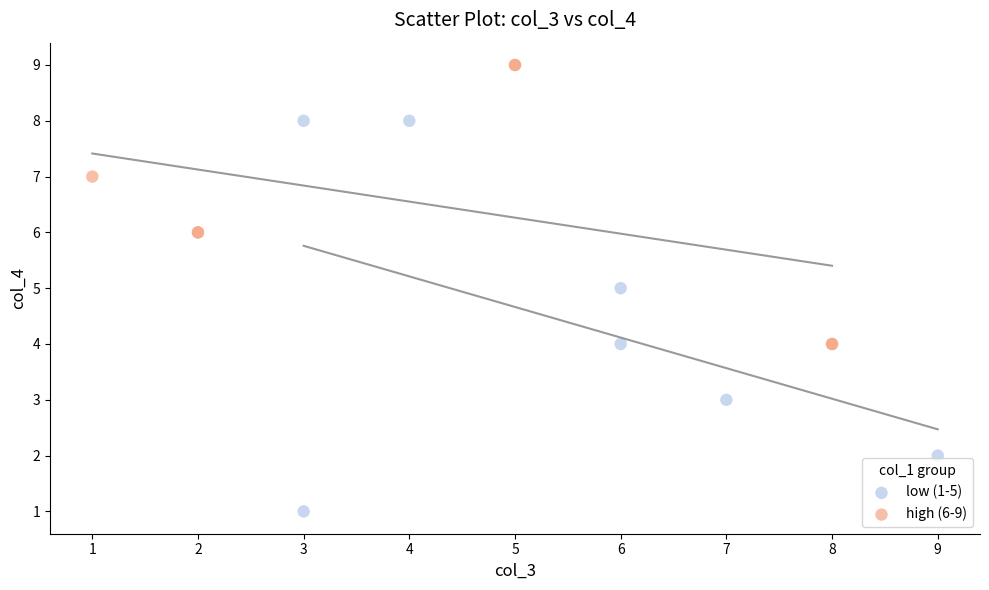

Which series contains the lowest Y value?

low (1-5)